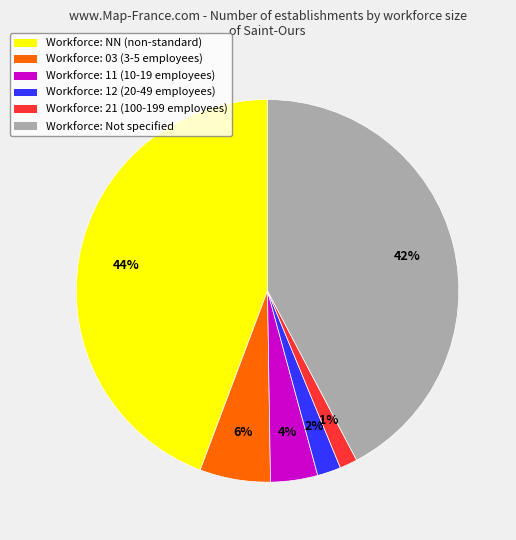

Is there any slice that represents more than half of the pie?

No